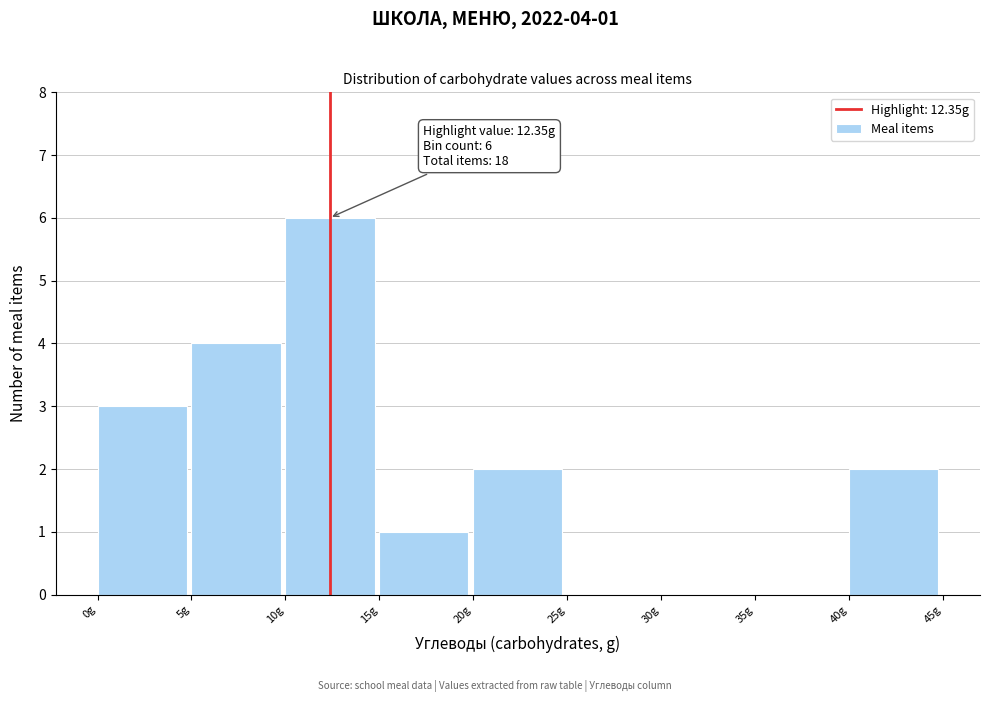

Over which range of the x-axis is the bar tallest?

10 to 15